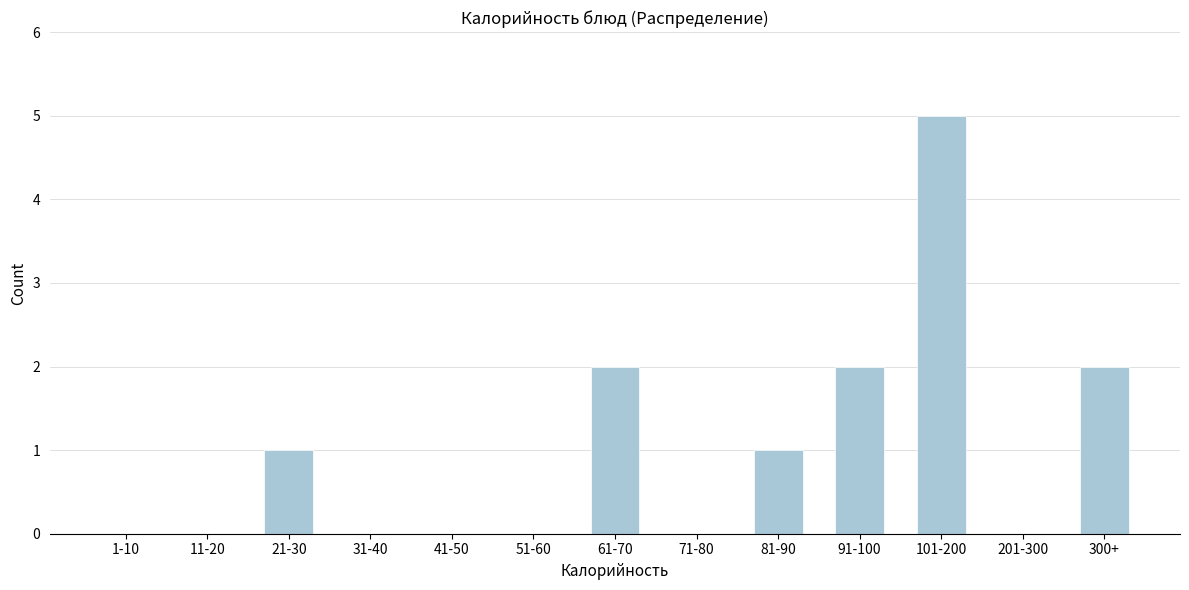

Reading left to right, transcribe all the data shown in this chart.

1-10=0	11-20=0	21-30=1	31-40=0	41-50=0	51-60=0	61-70=2	71-80=0	81-90=1	91-100=2	101-200=5	201-300=0	300+=2